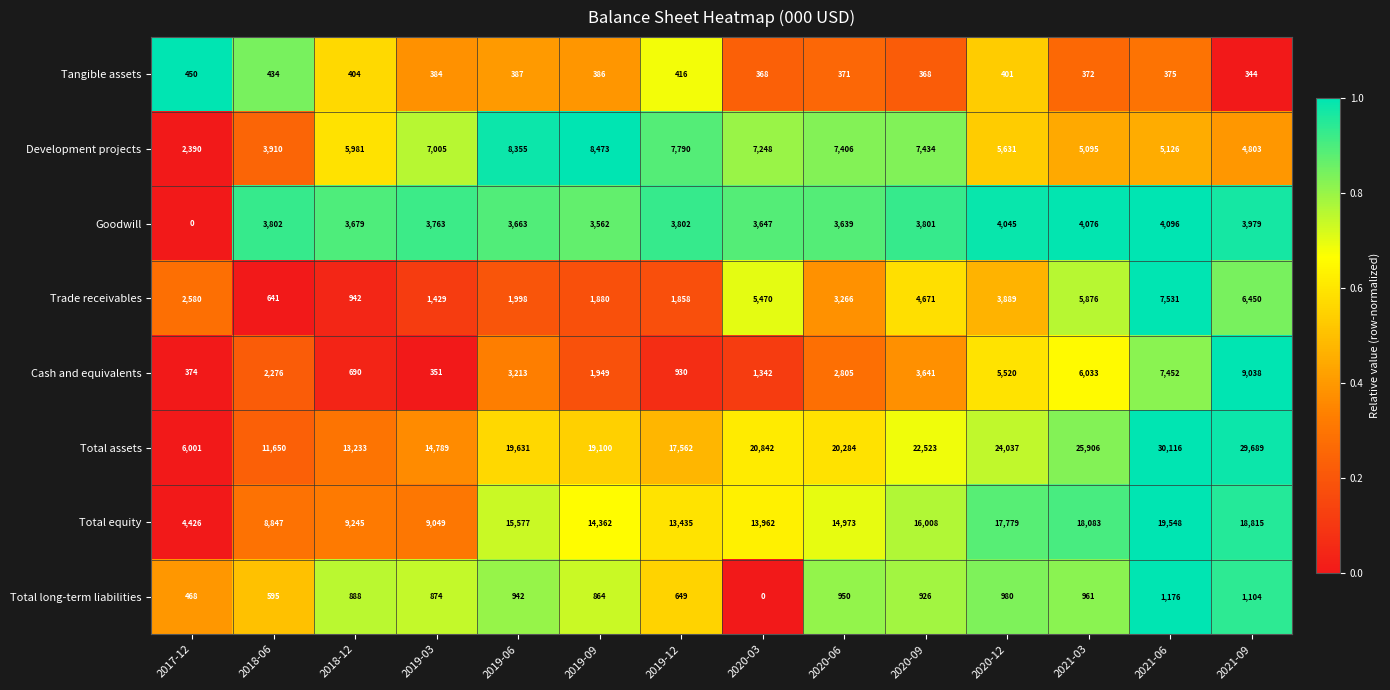

Which category has the lowest value in the Goodwill series?

2017-12